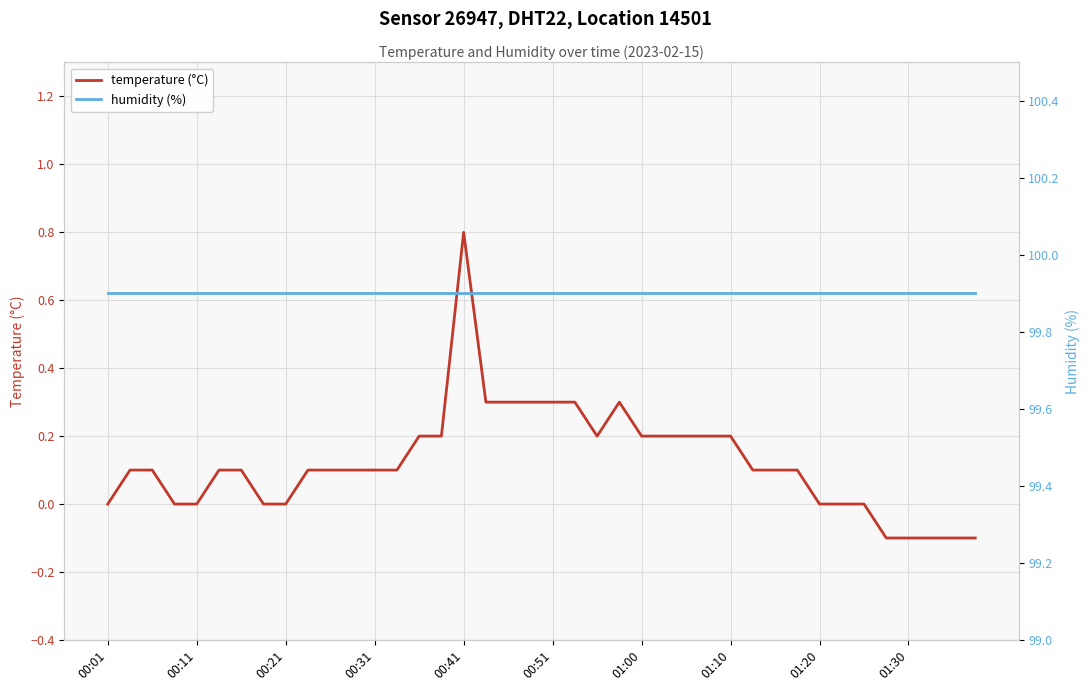

How many categories are shown in the chart?

40